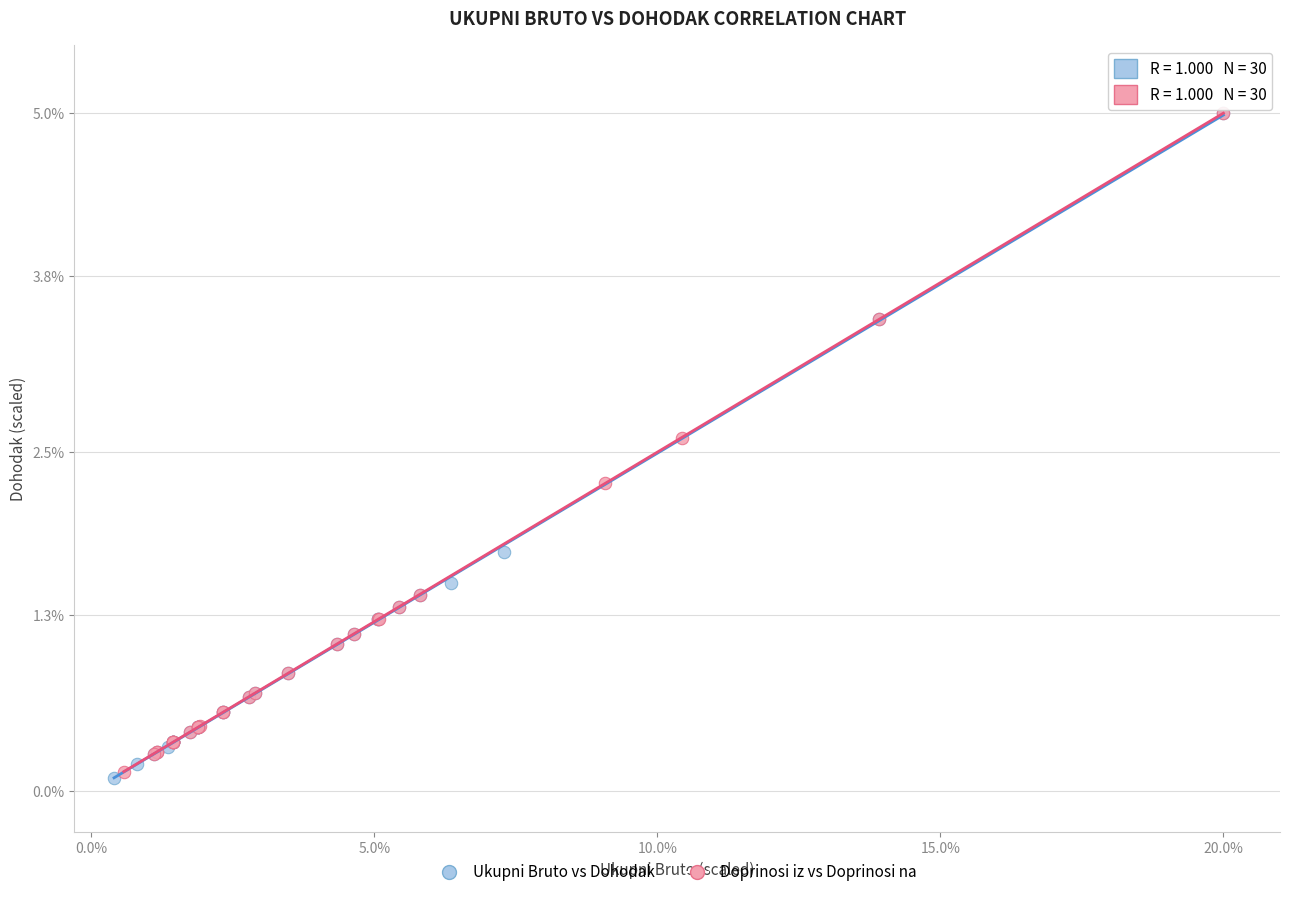

Which series has the widest spread of Y values?

Ukupni Bruto vs Dohodak